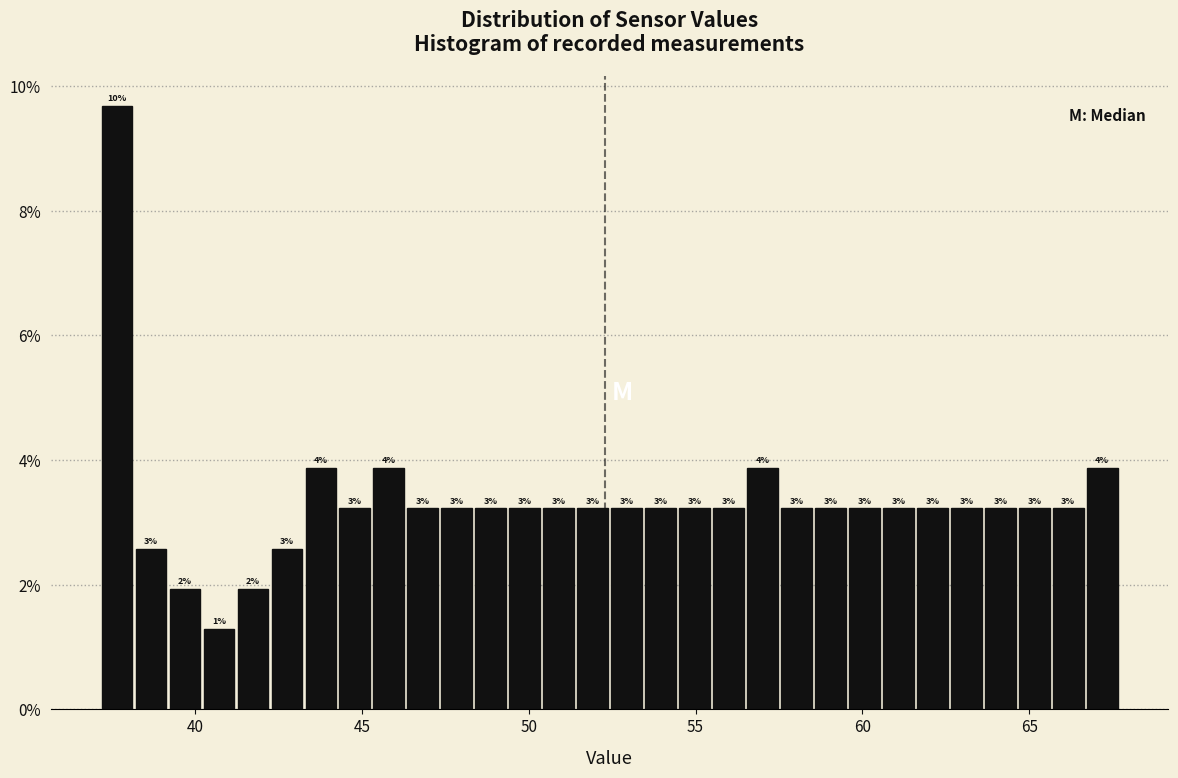

Read against the x-axis, roughly where is the centre of the tallest bar?

37.5